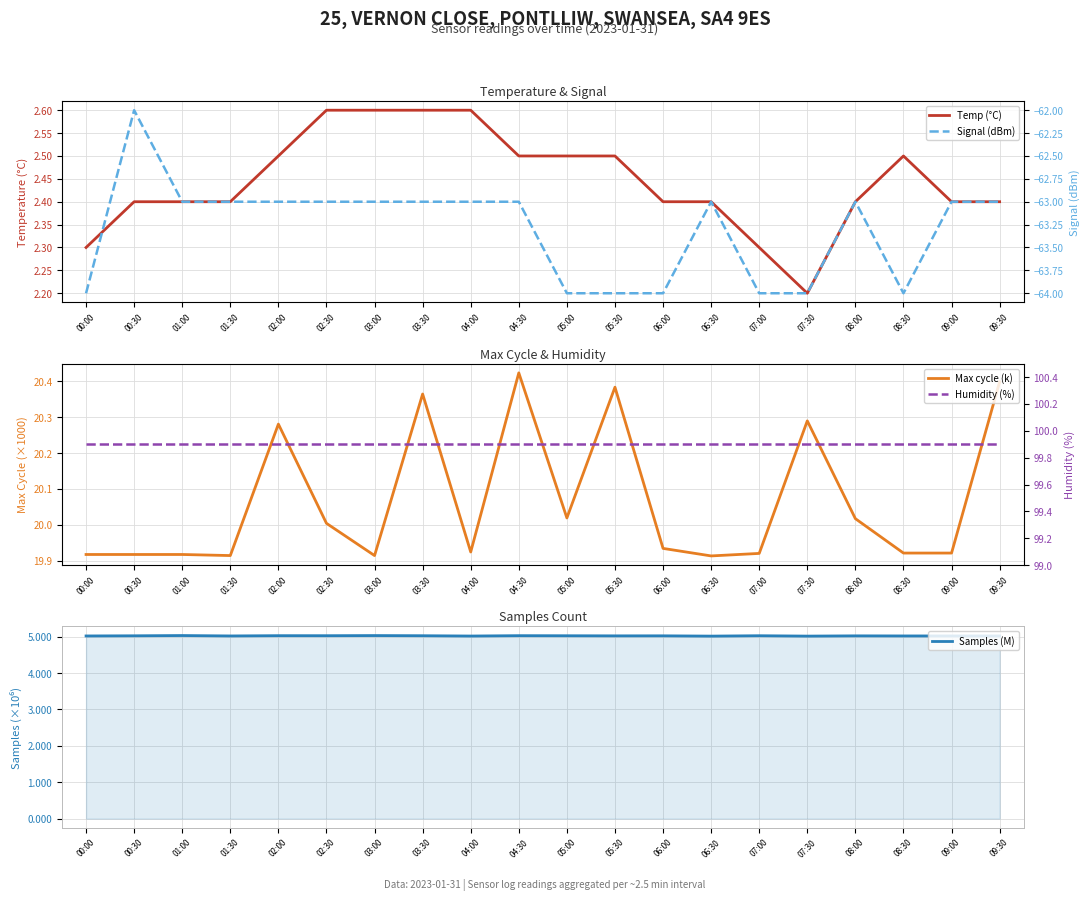

True or false: Signal (dBm) and Samples (M) cross at least once.

False